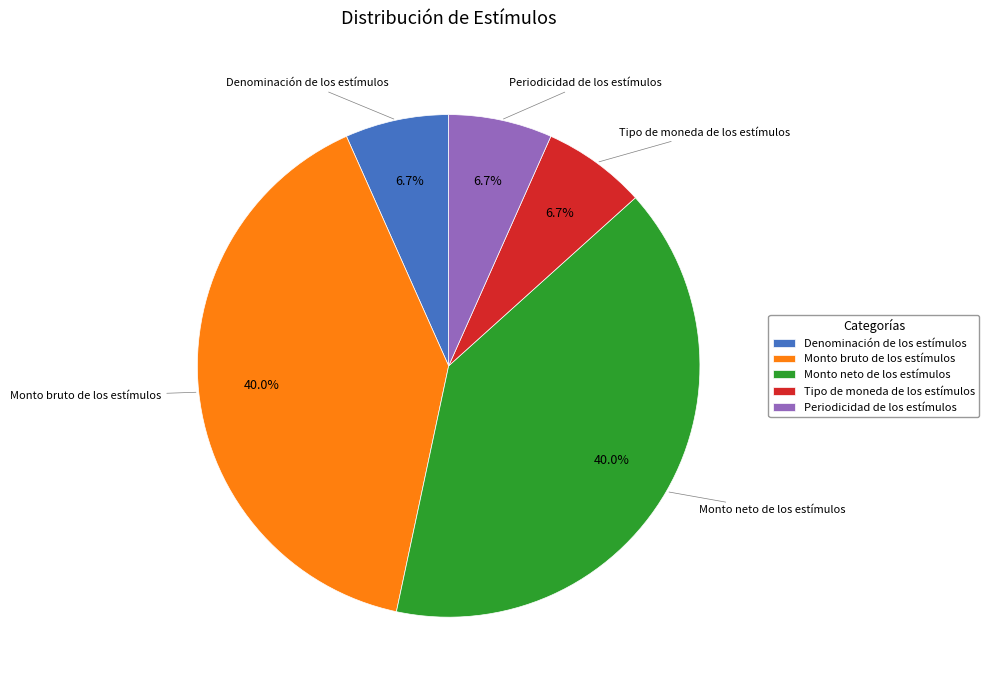

What percentage do Monto neto de los estímulos and Periodicidad de los estímulos together represent?

46.7%